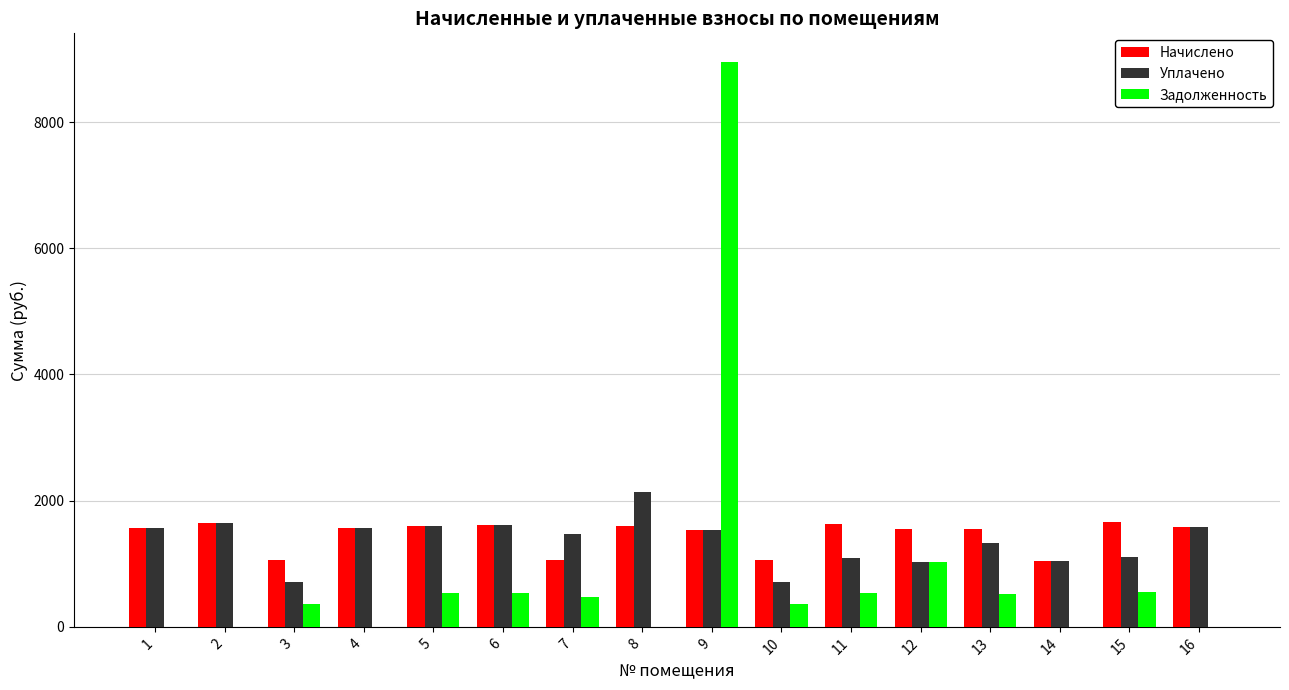

Count the number of categories in the chart.

16